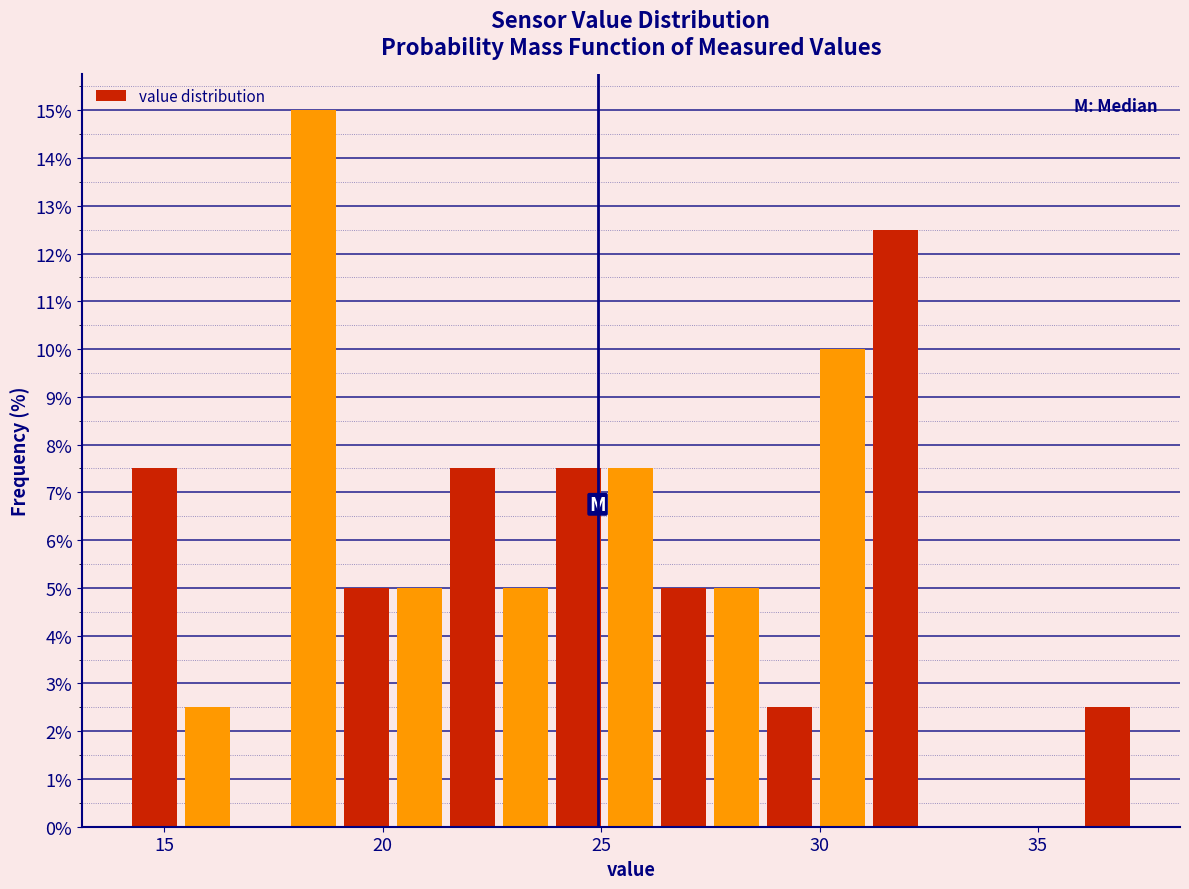

Around what value on the x-axis is the tallest bar? Give the approximate position of its centre, as read against the axis.

18.5